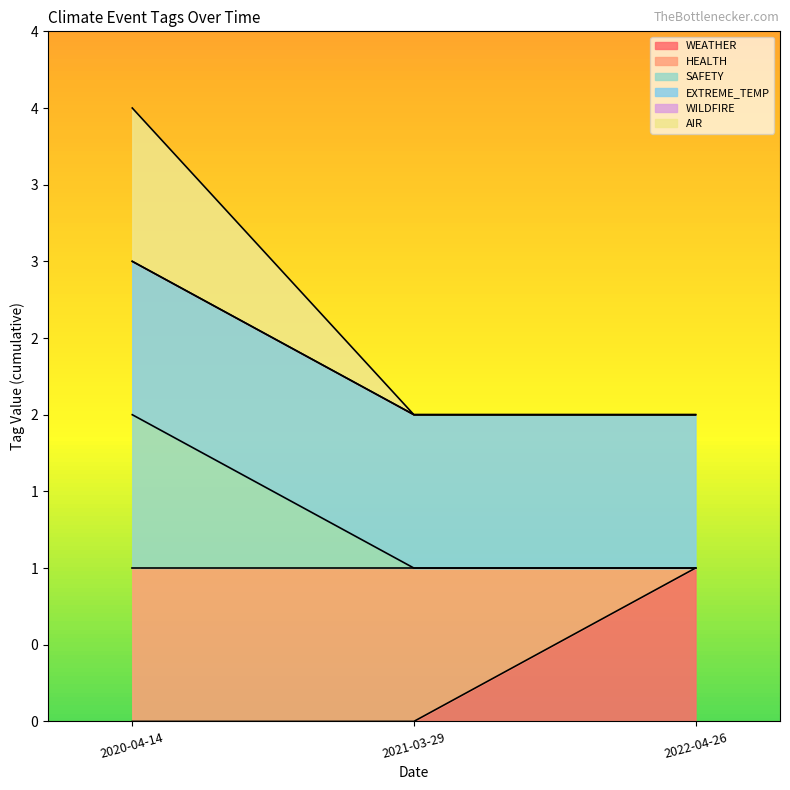

What is the label of the 1st point from the right?

2022-04-26